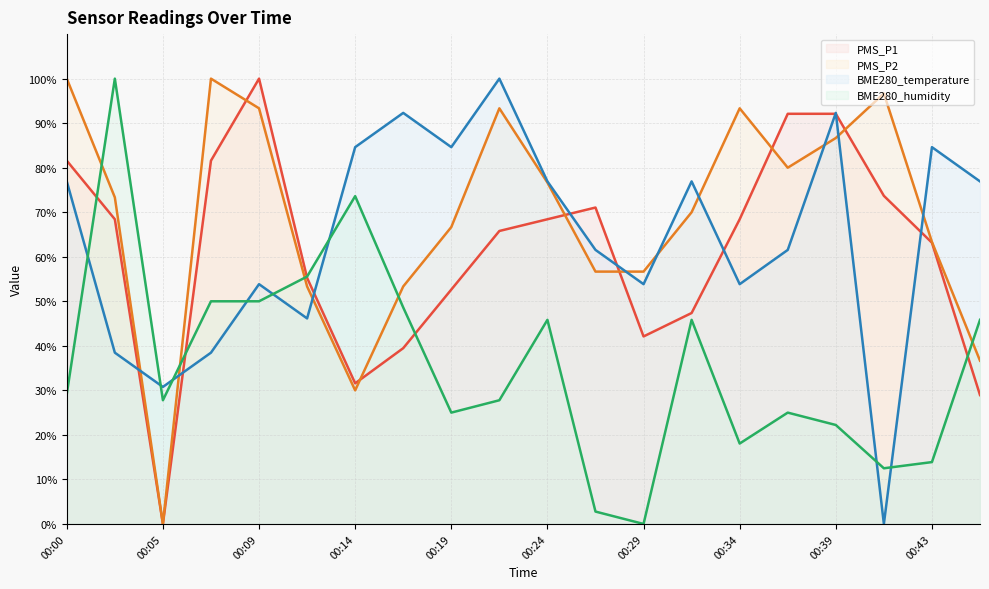

Reading left to right, transcribe all the data shown in this chart.

PMS_P1: 00:00=81.6	00:02=68.4	00:05=0.0	00:07=81.6	00:09=100.0	00:12=55.3	00:14=31.6	00:17=39.5	00:19=52.6	00:22=65.8	00:24=68.4	00:26=71.1	00:29=42.1	00:31=47.4	00:34=68.4	00:36=92.1	00:39=92.1	00:41=73.7	00:43=63.2	00:46=28.9
PMS_P2: 00:00=100.0	00:02=73.3	00:05=0.0	00:07=100.0	00:09=93.3	00:12=53.3	00:14=30.0	00:17=53.3	00:19=66.7	00:22=93.3	00:24=76.7	00:26=56.7	00:29=56.7	00:31=70.0	00:34=93.3	00:36=80.0	00:39=86.7	00:41=96.7	00:43=63.3	00:46=36.7
BME280_temperature: 00:00=76.9	00:02=38.5	00:05=30.8	00:07=38.5	00:09=53.8	00:12=46.2	00:14=84.6	00:17=92.3	00:19=84.6	00:22=100.0	00:24=76.9	00:26=61.5	00:29=53.8	00:31=76.9	00:34=53.8	00:36=61.5	00:39=92.3	00:41=0.0	00:43=84.6	00:46=76.9
BME280_humidity: 00:00=29.2	00:02=100.0	00:05=27.8	00:07=50.0	00:09=50.0	00:12=55.6	00:14=73.6	00:17=48.6	00:19=25.0	00:22=27.8	00:24=45.8	00:26=2.8	00:29=0.0	00:31=45.8	00:34=18.1	00:36=25.0	00:39=22.2	00:41=12.5	00:43=13.9	00:46=45.8